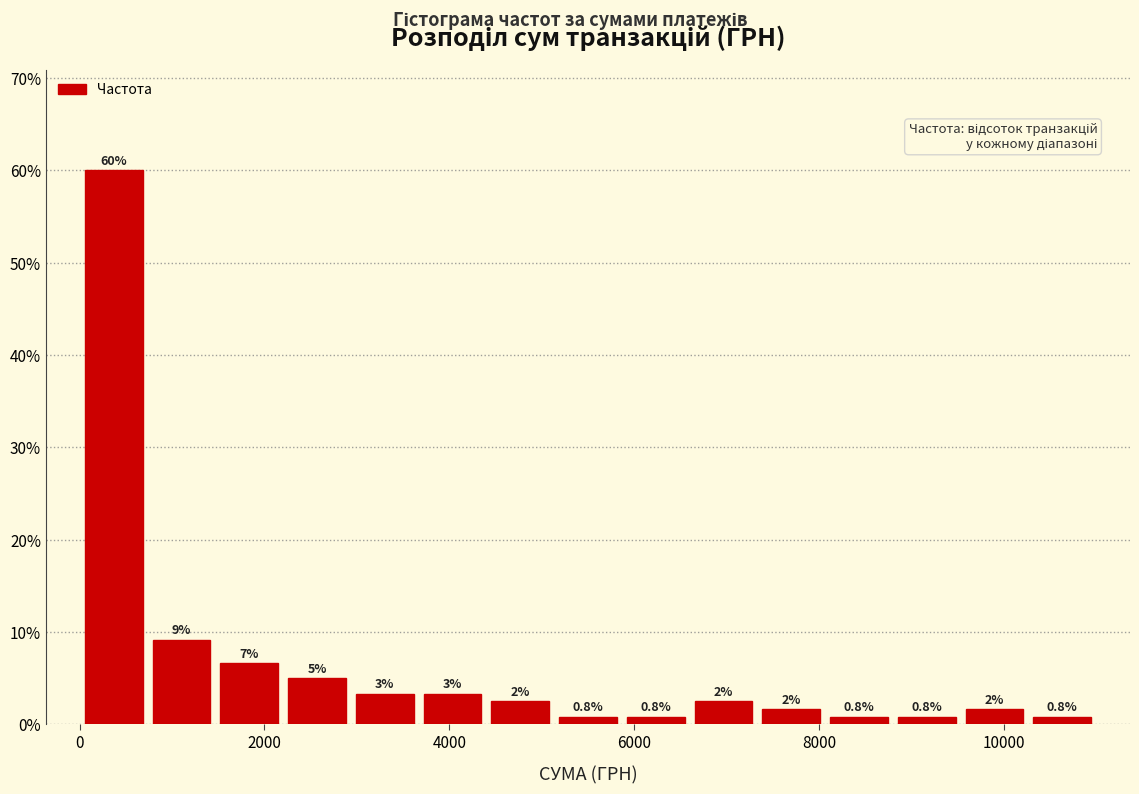

Read against the x-axis, roughly where is the centre of the tallest bar?

400